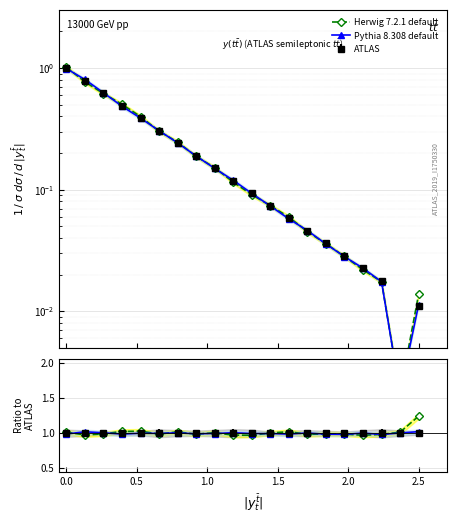

Reading left to right, extract all data points from this chart.

Herwig 7.2.1 default: 1.0	1.0	1.0	1.0	1.0	1.0	1.0	1.0	1.0	1.0	1.0	1.0	1.0	1.0	1.0	1.0	1.0	1.0	1.0	1.2
Pythia 8.308 default: 1.0	1.0	1.0	1.0	1.0	1.0	1.0	1.0	1.0	1.0	1.0	1.0	1.0	1.0	1.0	1.0	1.0	1.0	1.0	1.0